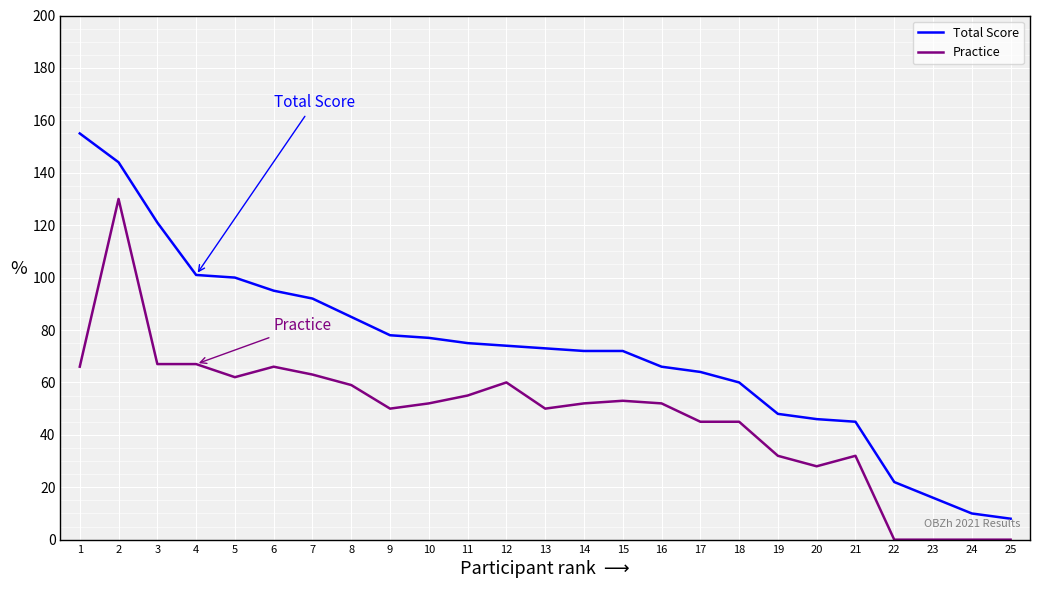

True or false: Practice and Total Score intersect in this chart.

False